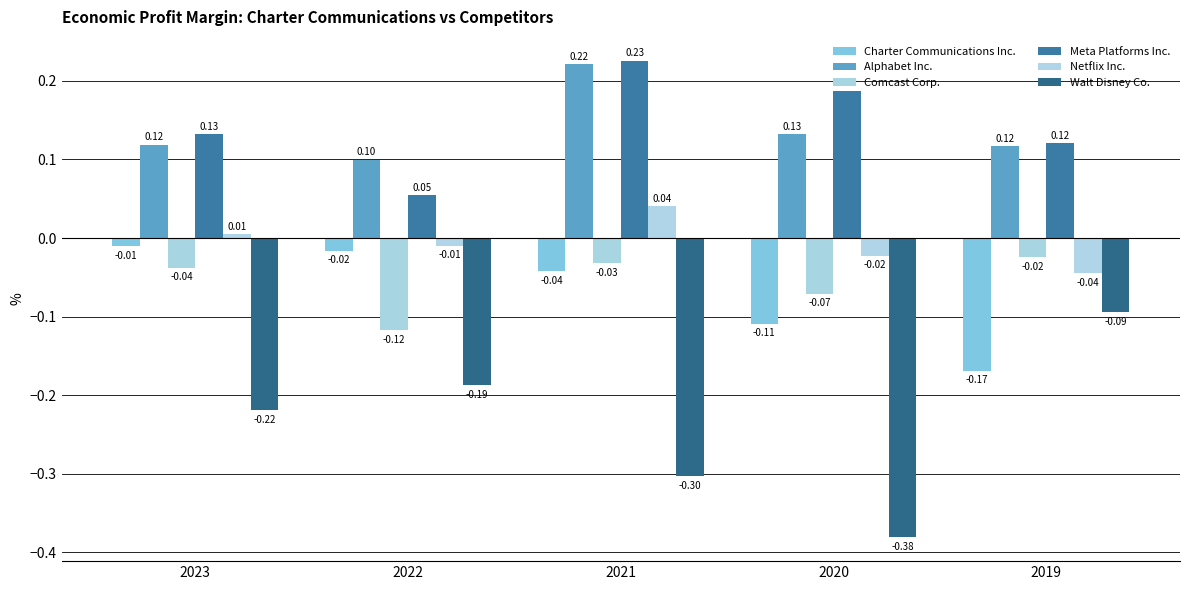

What is the spread (max minus min) of values at 2022?

0.3